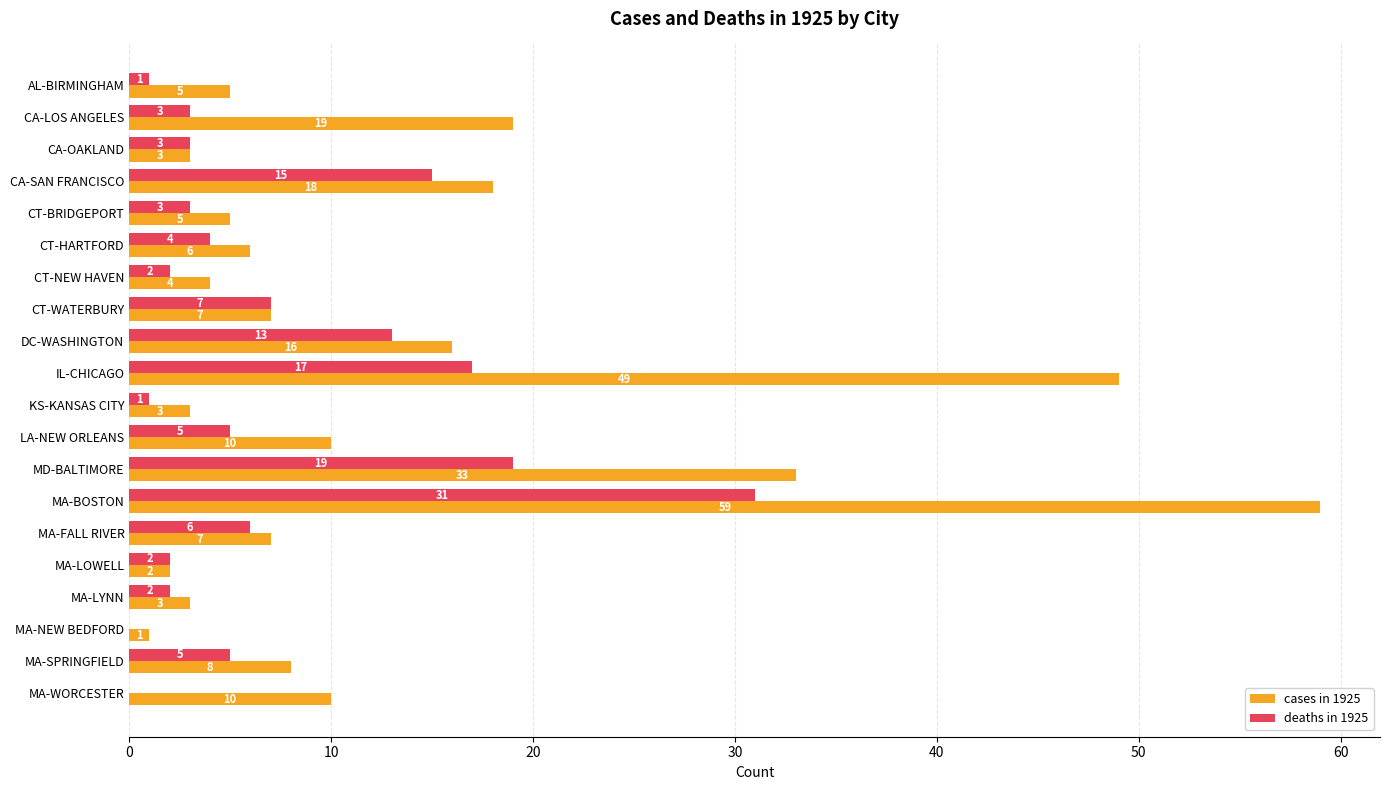

At which category is the sum across all series the highest?

MA-BOSTON